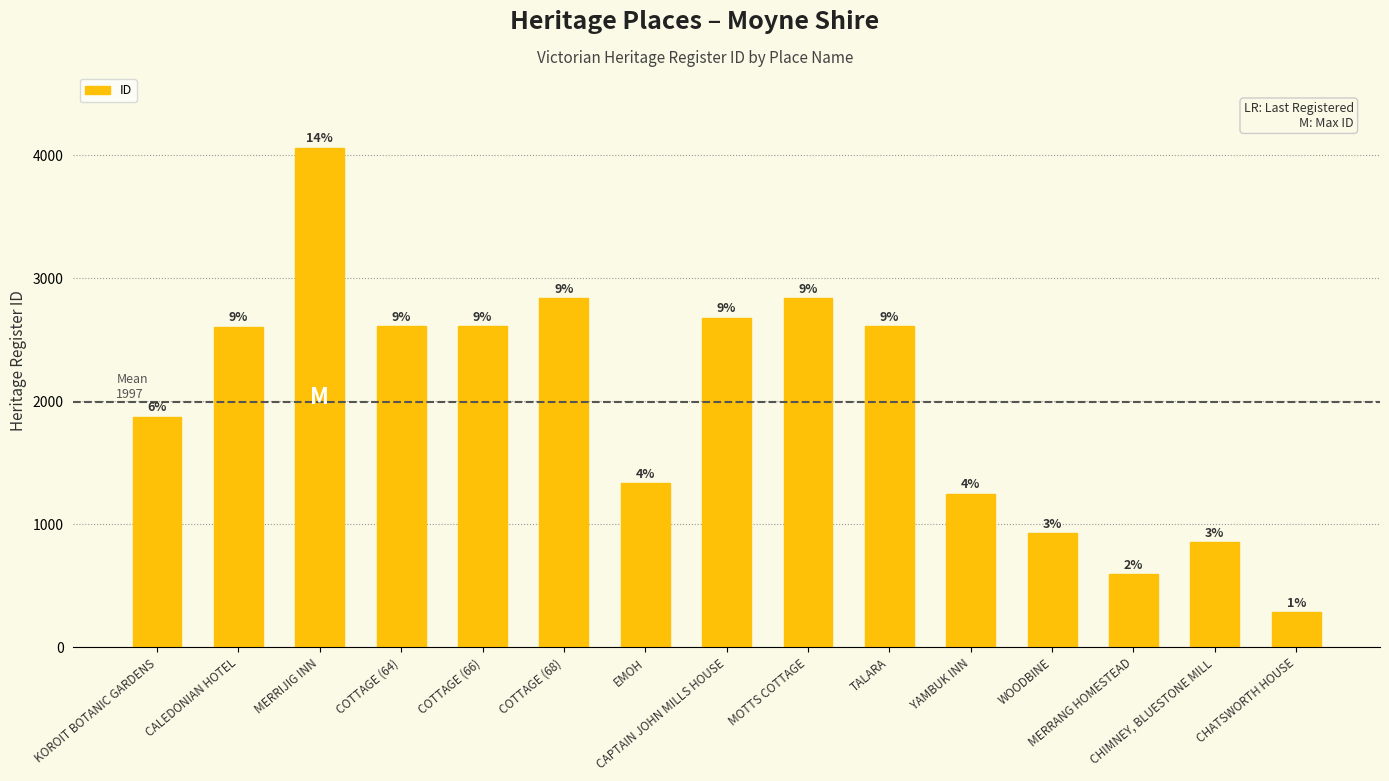

The value at COTTAGE (64) is 4242. True or false?

False